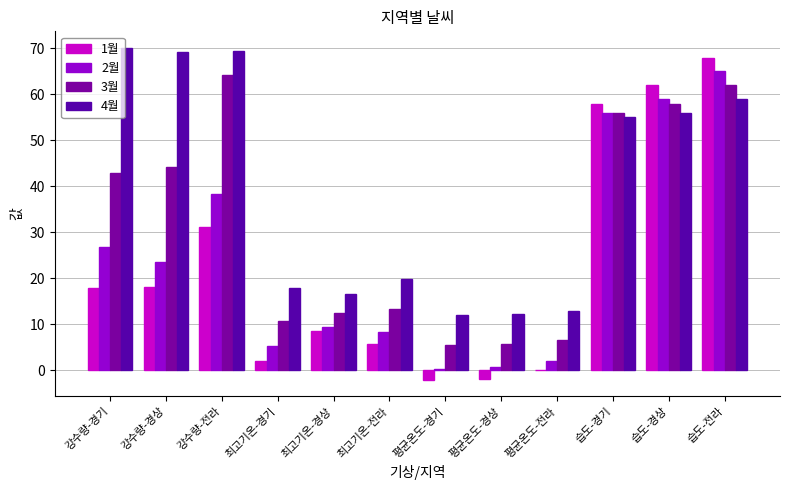

What is the label of the 6th bar from the right?

평균온도-경기